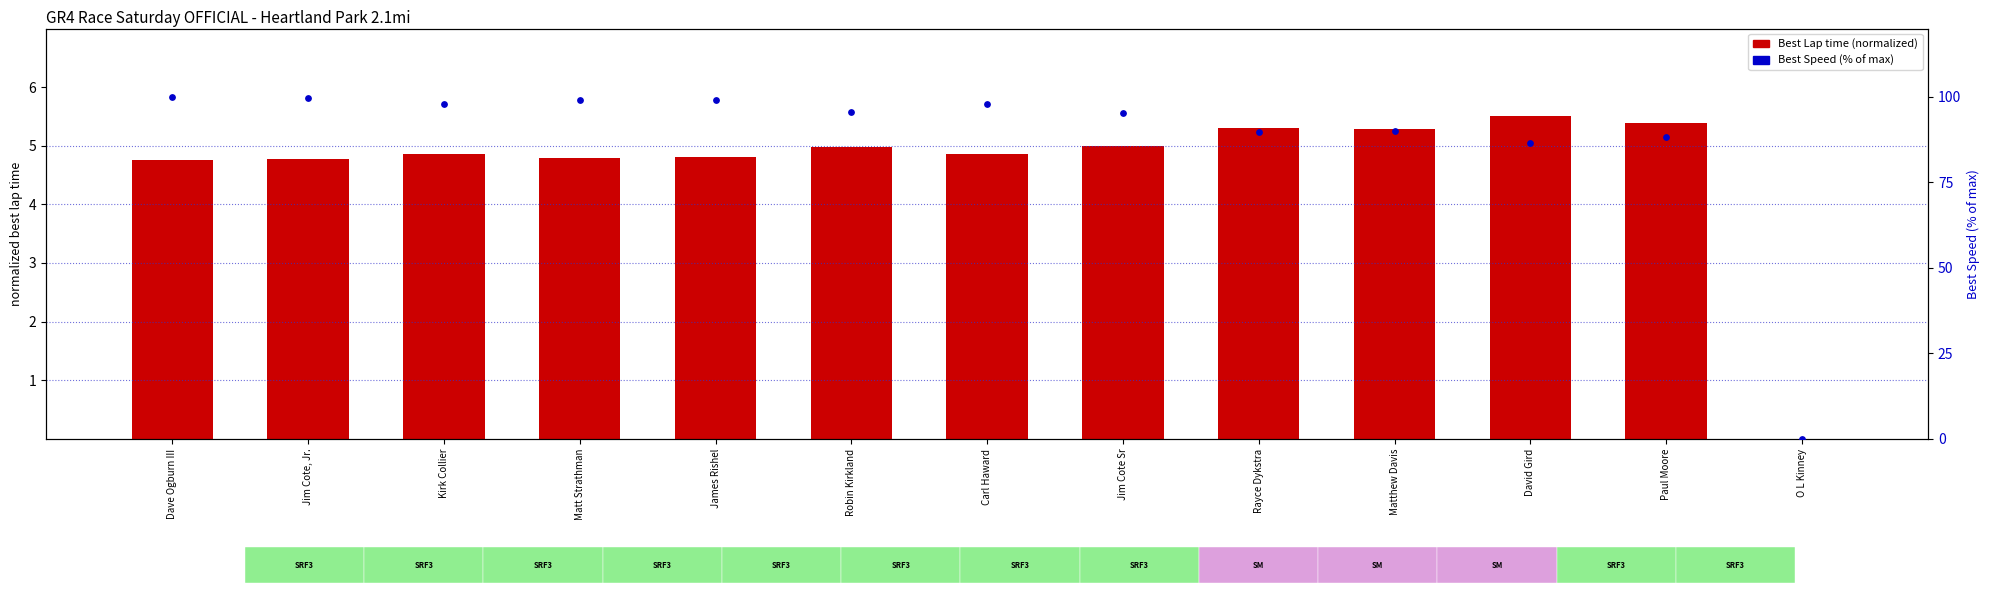

What are all the series names shown in the legend?

Best Lap time (normalized), Best Speed (% of max)